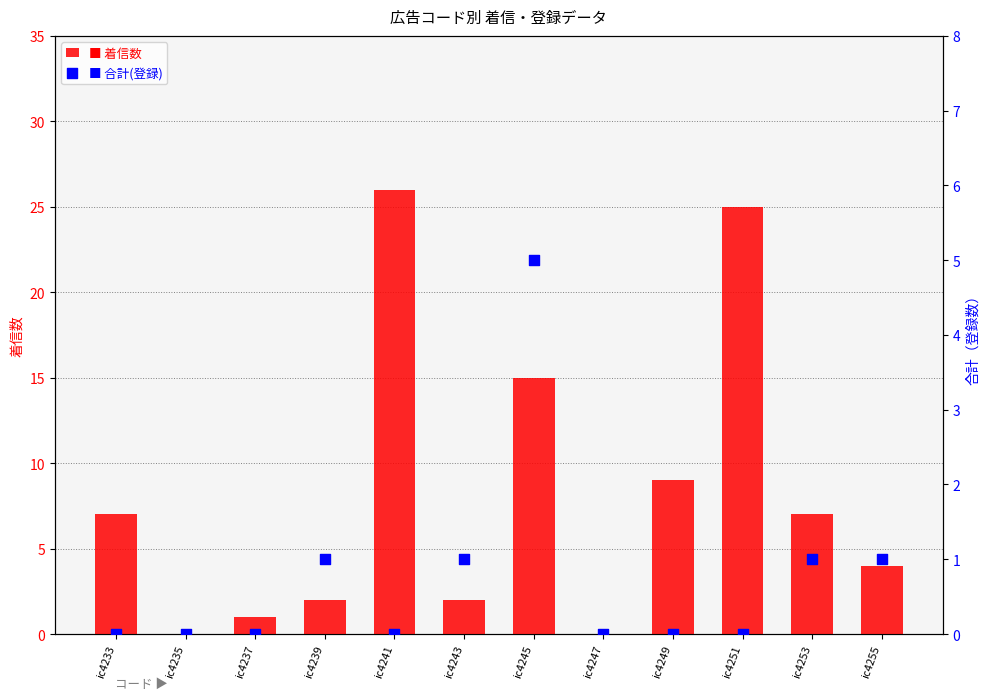

Which series has the largest total across all categories?

着信数